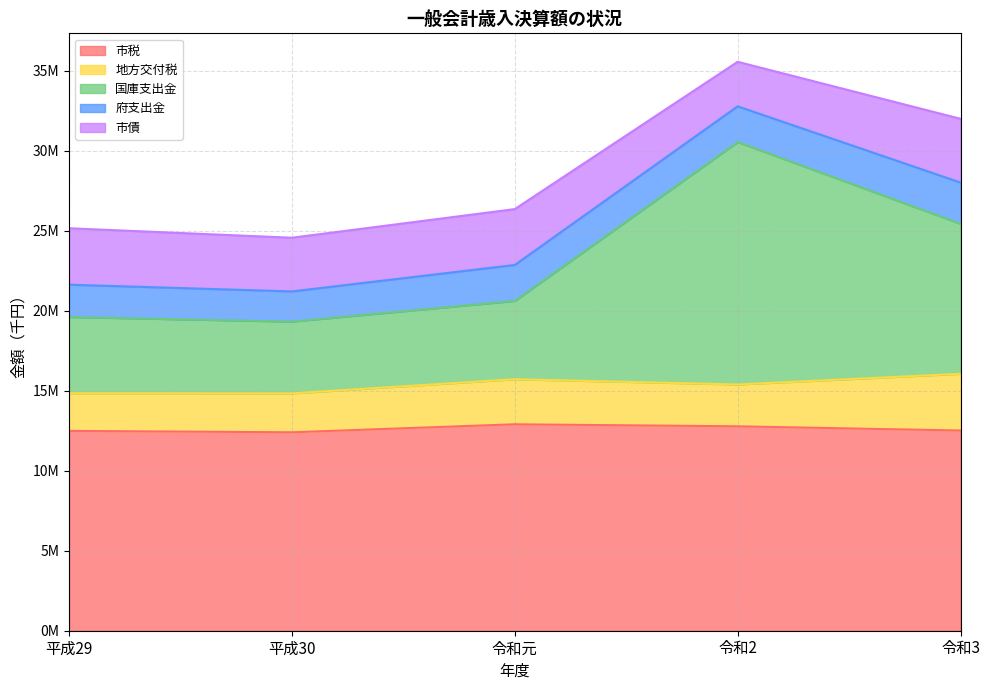

How many lines are shown in the chart?

5